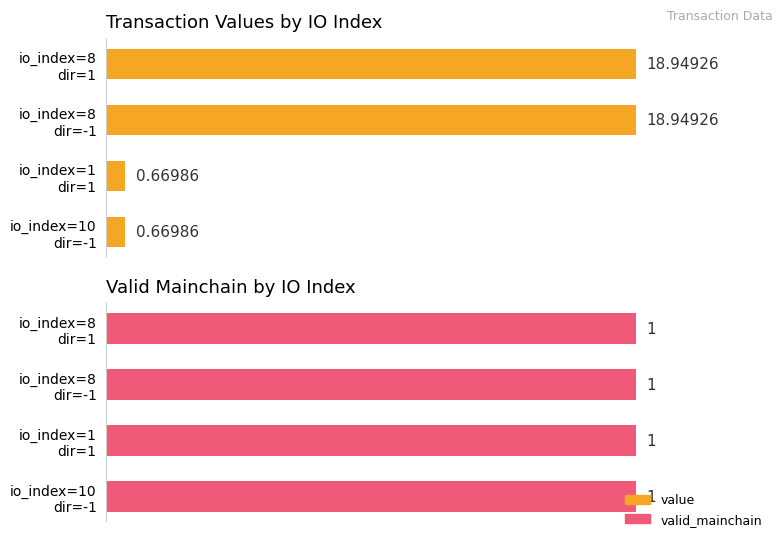

Is it true that valid_mainchain equals 0.9 at 1?

False